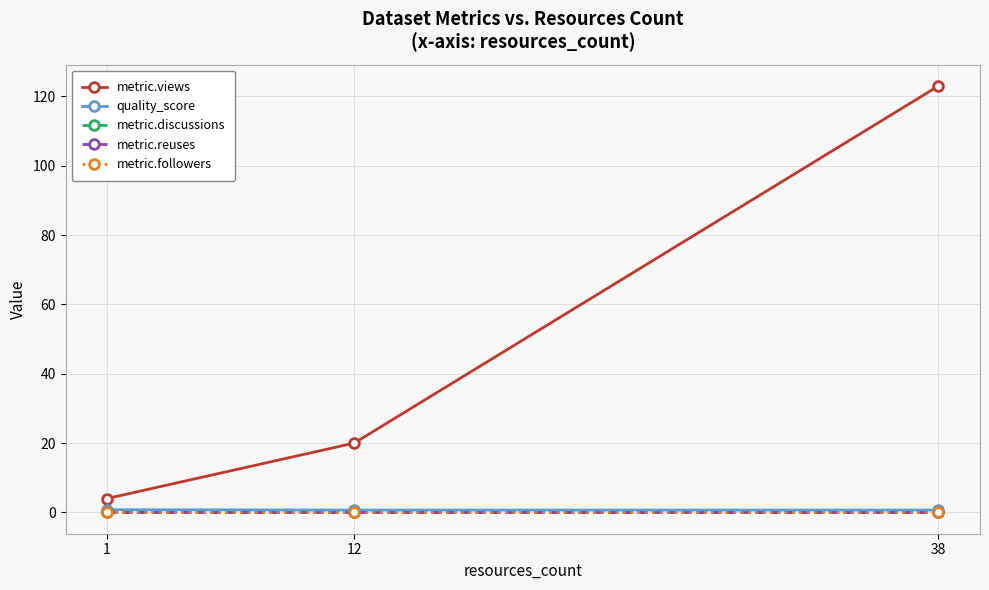

Reading left to right, transcribe all the data shown in this chart.

metric.views: 4.0	20.0	123.0
quality_score: 0.8	0.7	0.7
metric.discussions: 0.0	0.0	0.0
metric.reuses: 0.0	0.0	0.0
metric.followers: 0.0	0.0	0.0